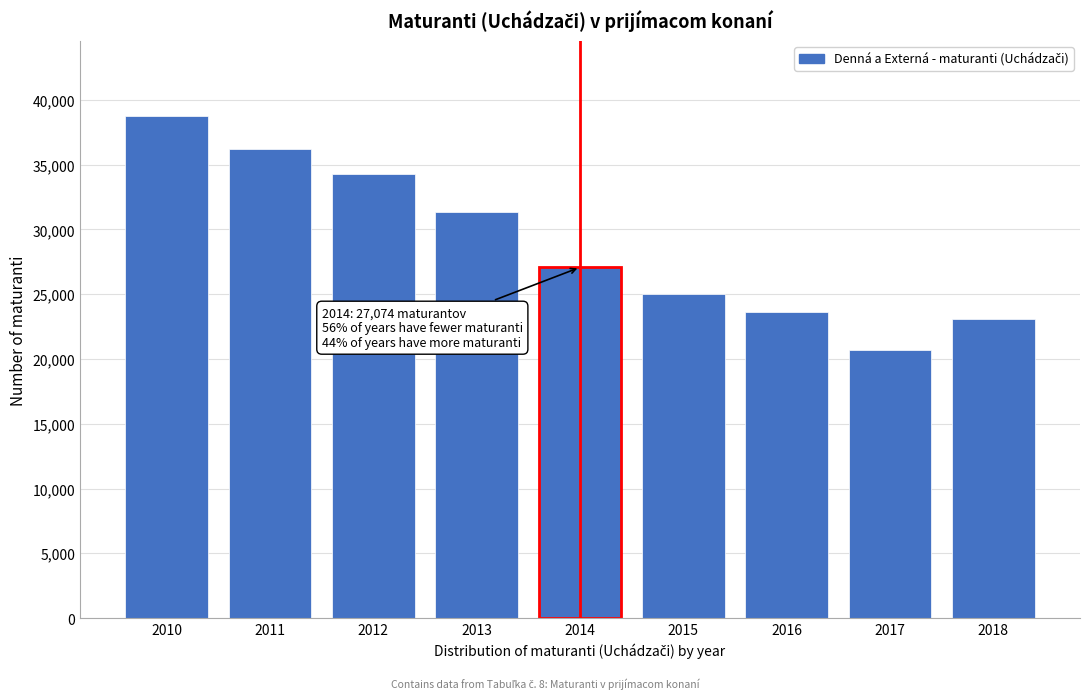

Reading left to right, list all the values displayed in this chart.

2010=38746	2011=36233	2012=34314	2013=31311	2014=27074	2015=24978	2016=23653	2017=20659	2018=23110